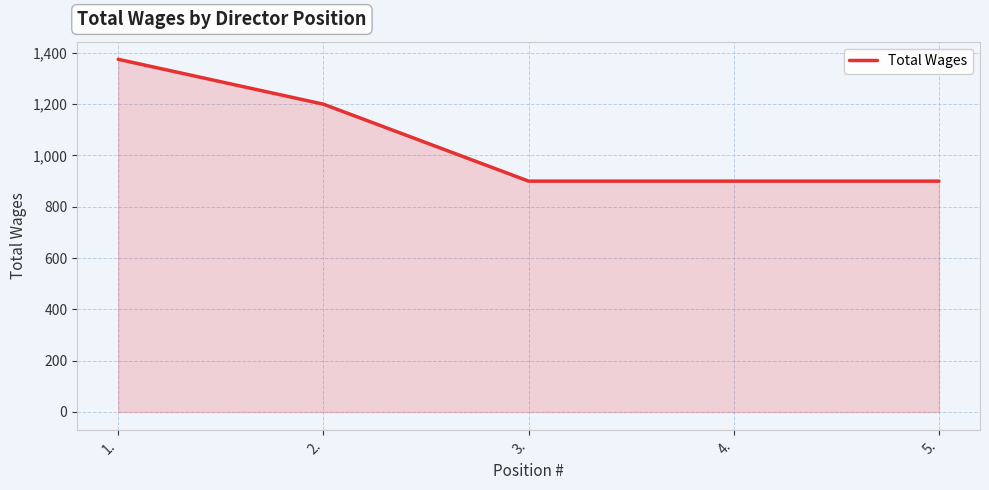

Is it true that the value at 4. is 325?

False